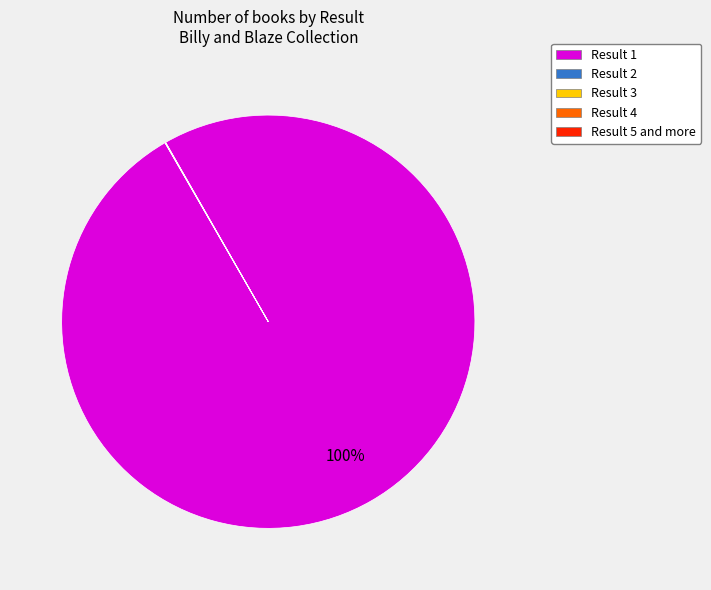

Is Result 1 the majority of the pie?

Yes